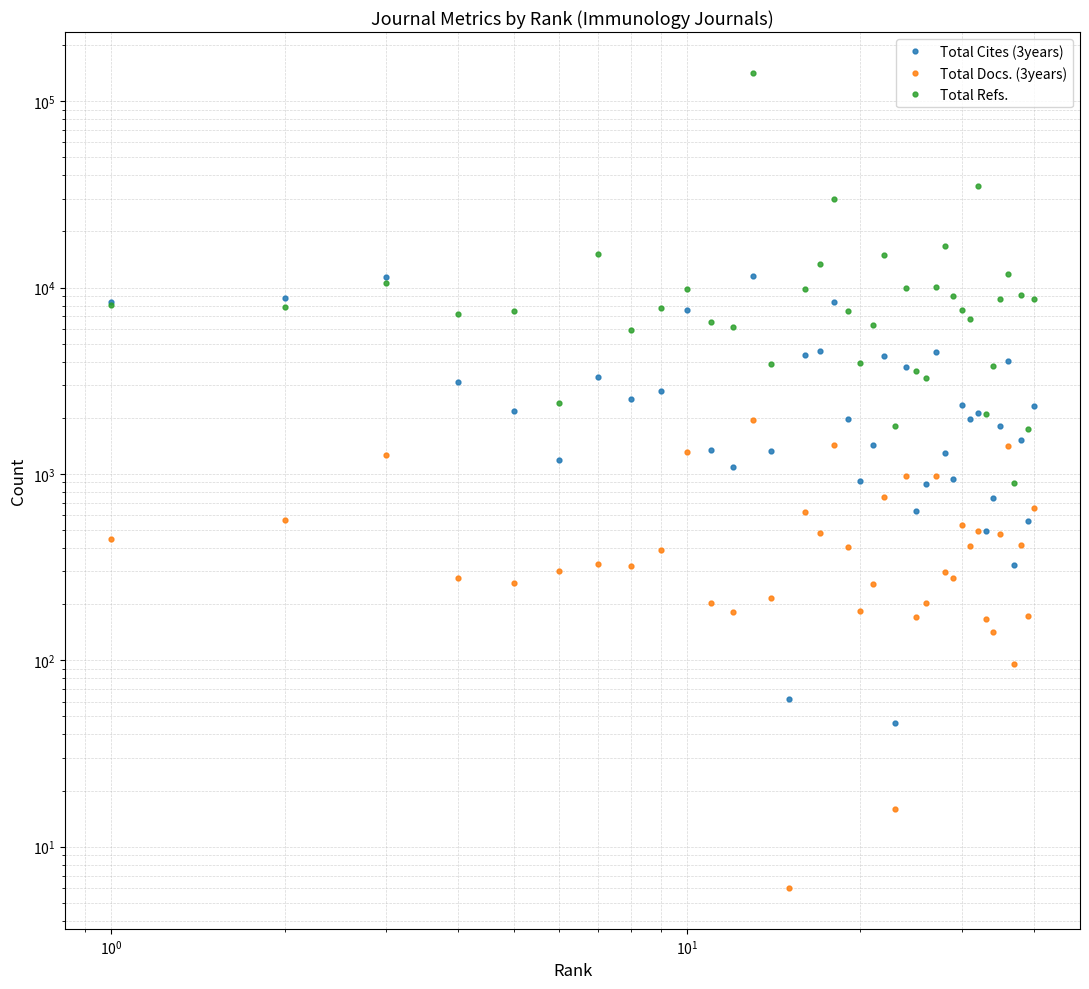

What are all the series names shown in the legend?

Total Cites (3years), Total Docs. (3years), Total Refs.